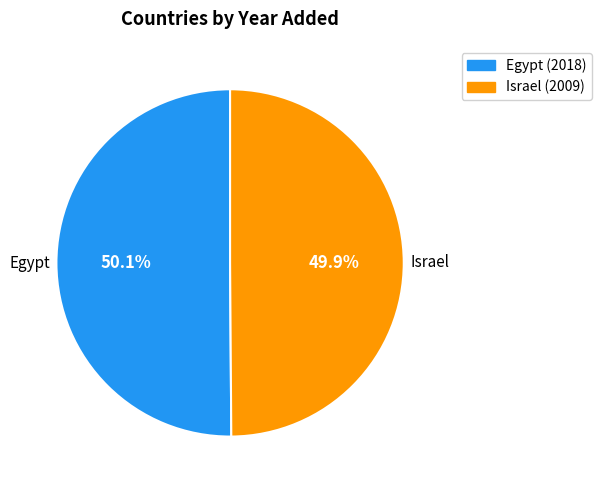

Do Israel and Egypt together represent more than half of the pie?

Yes